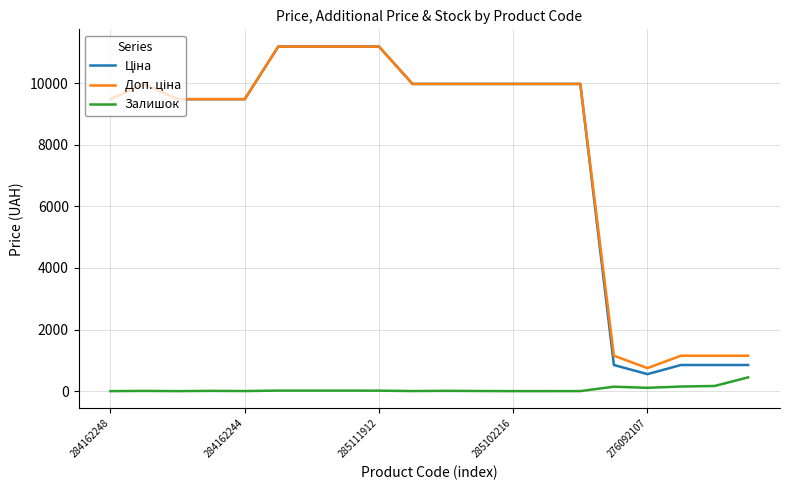

What is the maximum value for Залишок?

446.0